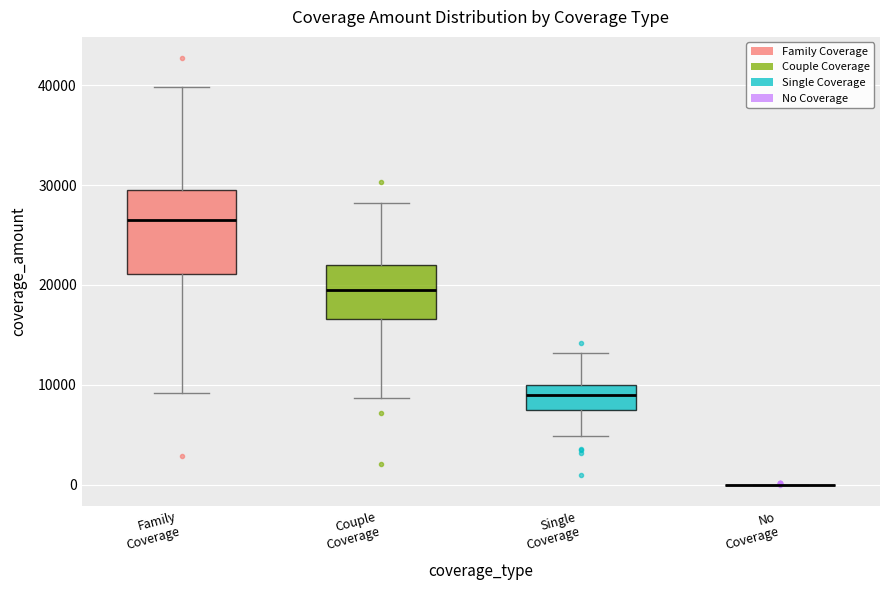

Comparing the boxes themselves (not the whiskers), which one is the tallest?

Family Coverage